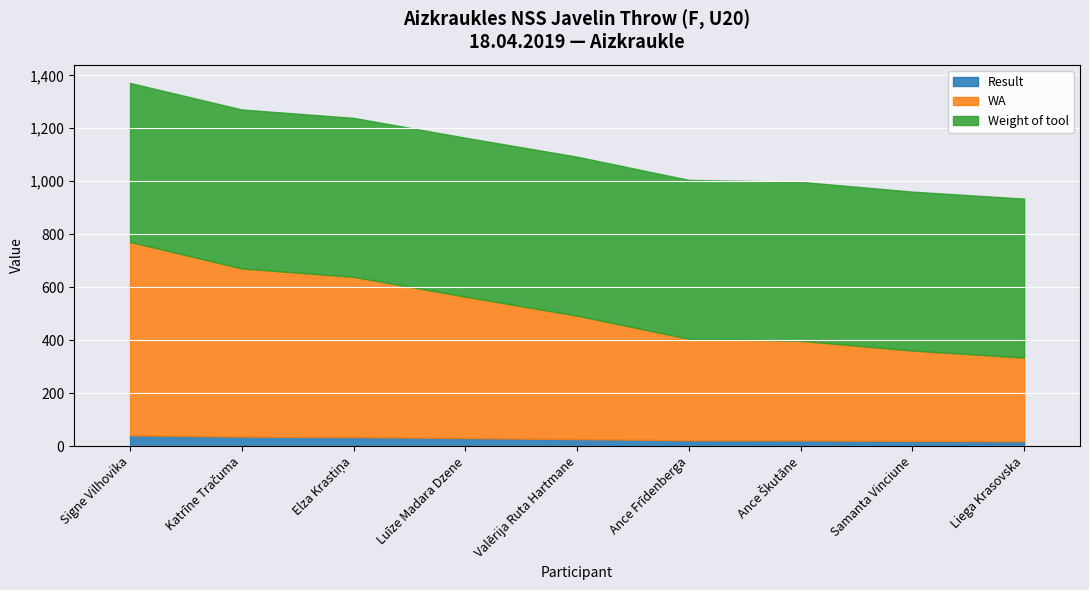

Reading left to right, list all the values displayed in this chart.

Result: 41.1	36.0	34.3	30.5	26.7	22.2	21.8	19.9	18.5
WA: 730.0	635.0	605.0	534.0	466.0	383.0	376.0	341.0	316.0
Weight of tool: 600.0	600.0	600.0	600.0	600.0	600.0	600.0	600.0	600.0